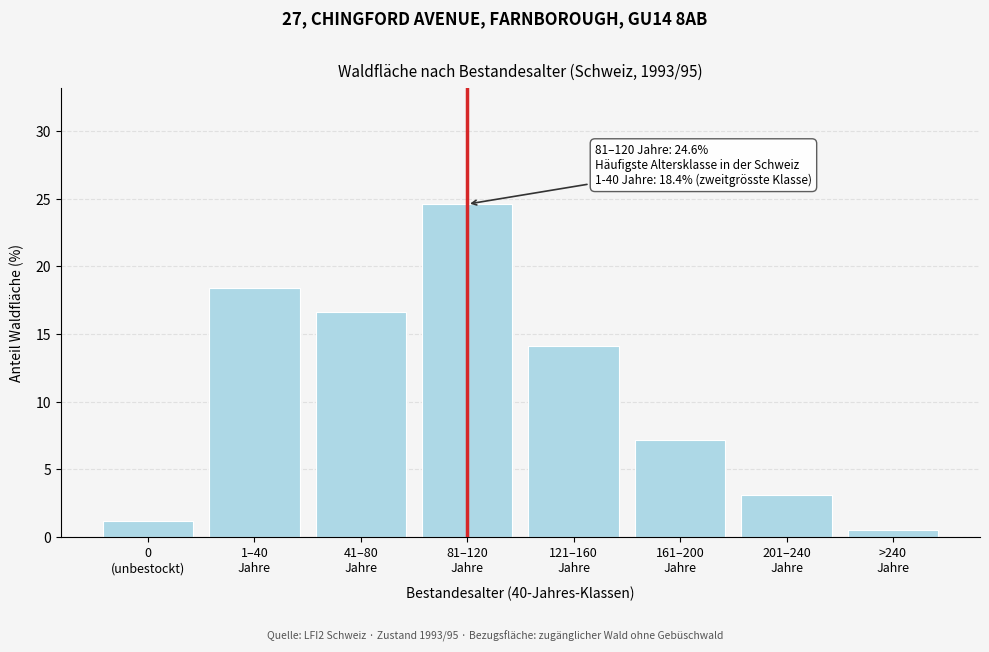

Reading left to right, transcribe all the data shown in this chart.

1.2	18.4	16.6	24.6	14.1	7.2	3.1	0.5